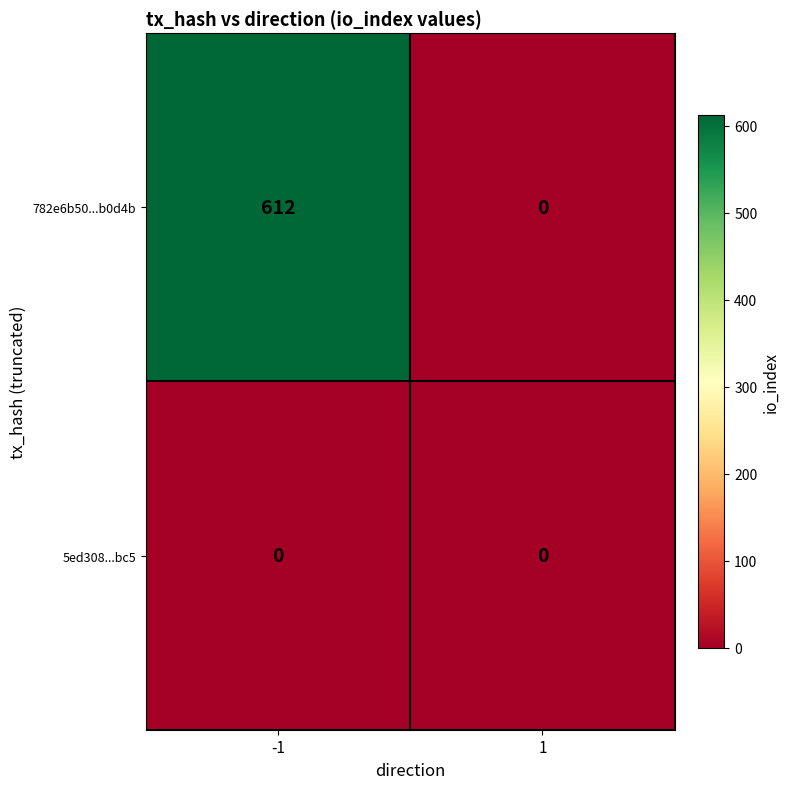

Reading left to right, what are all the values shown in this chart?

782e6b50...b0d4b: -1=612	1=0
5ed308...bc5: -1=0	1=0